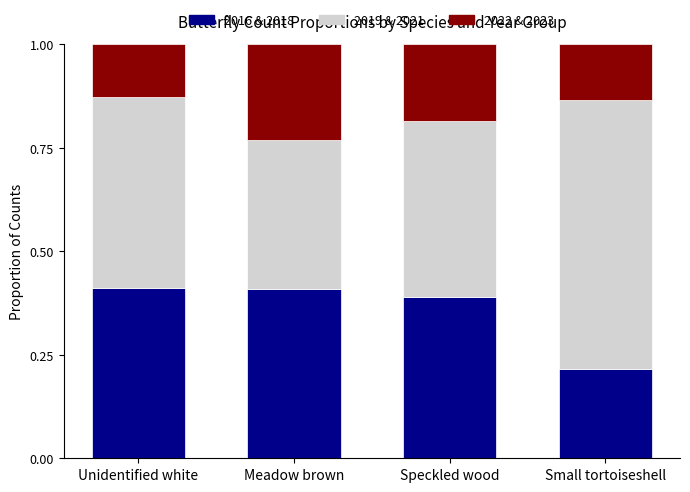

Are the bars horizontal?

No